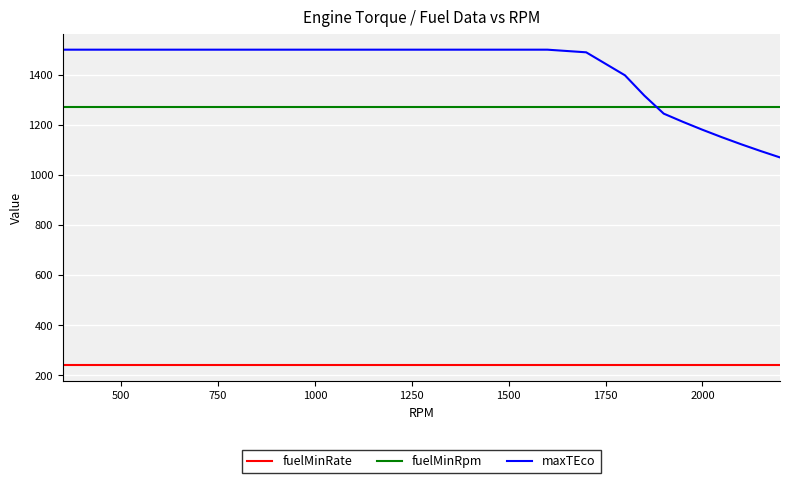

What is the smallest value displayed?

240.0